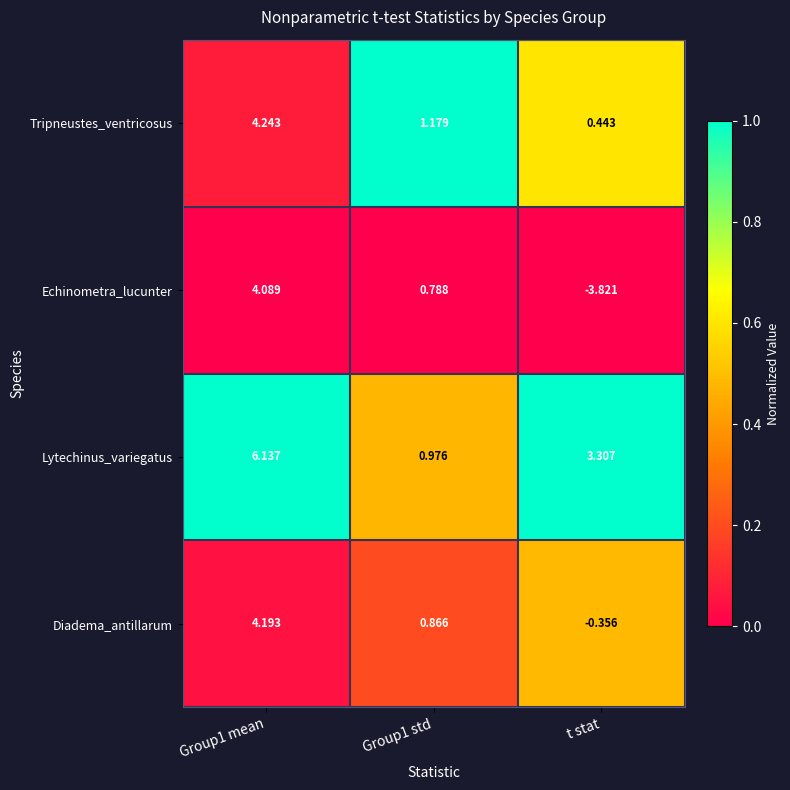

How many categories are shown in the chart?

3